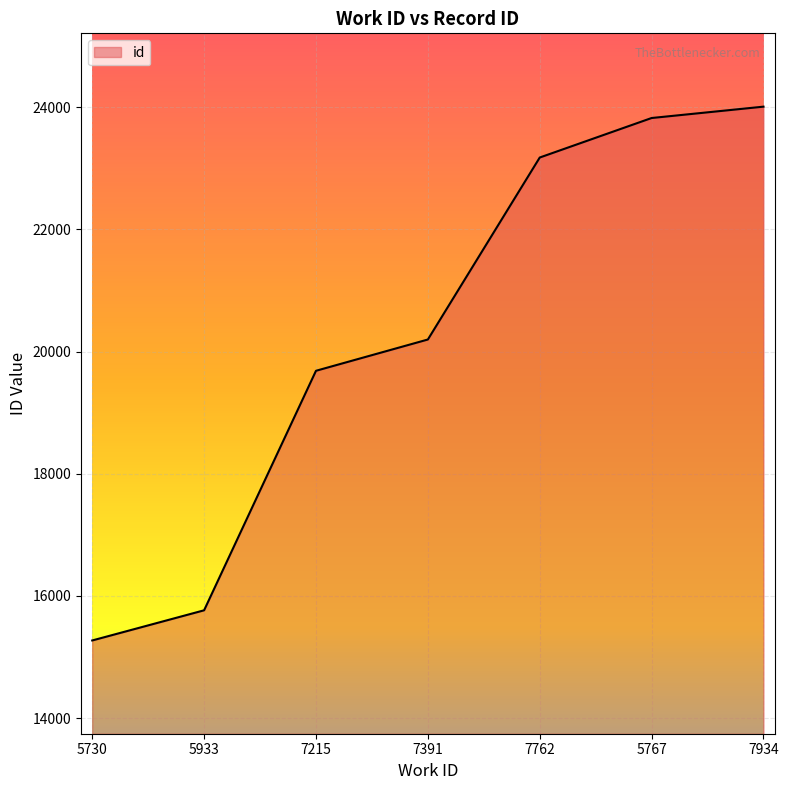

What is the sum of all values?

141932